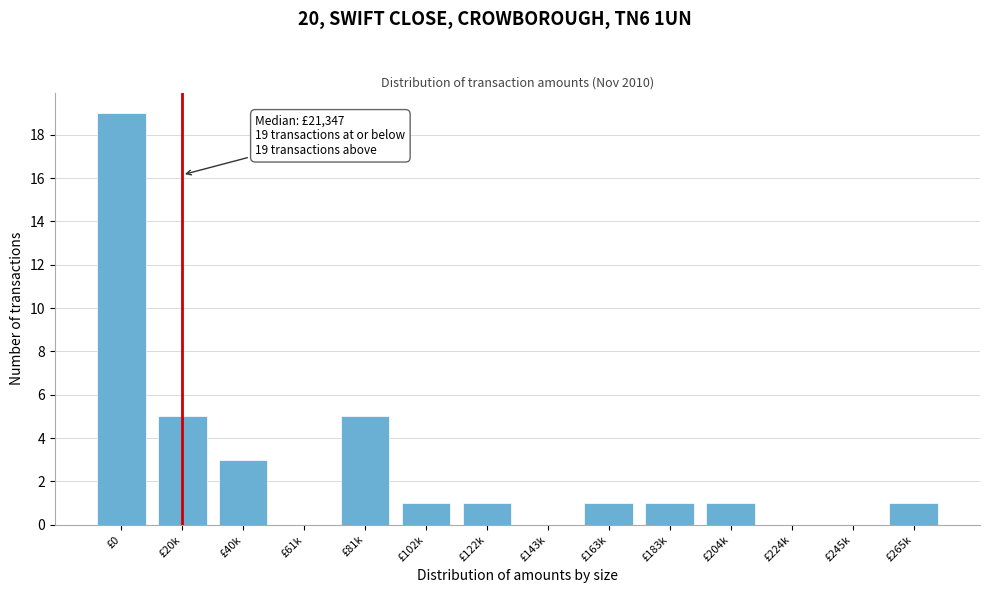

Reading left to right, extract all data points from this chart.

£0=19	£20k=5	£40k=3	£61k=0	£81k=5	£102k=1	£122k=1	£143k=0	£163k=1	£183k=1	£204k=1	£224k=0	£245k=0	£265k=1